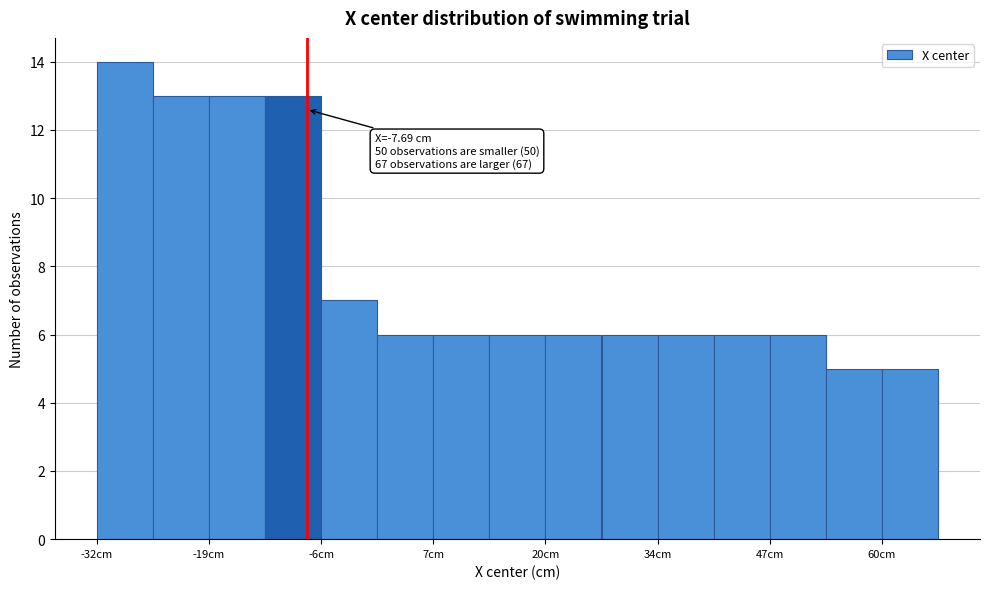

Read against the x-axis, roughly where is the centre of the tallest bar?

-30